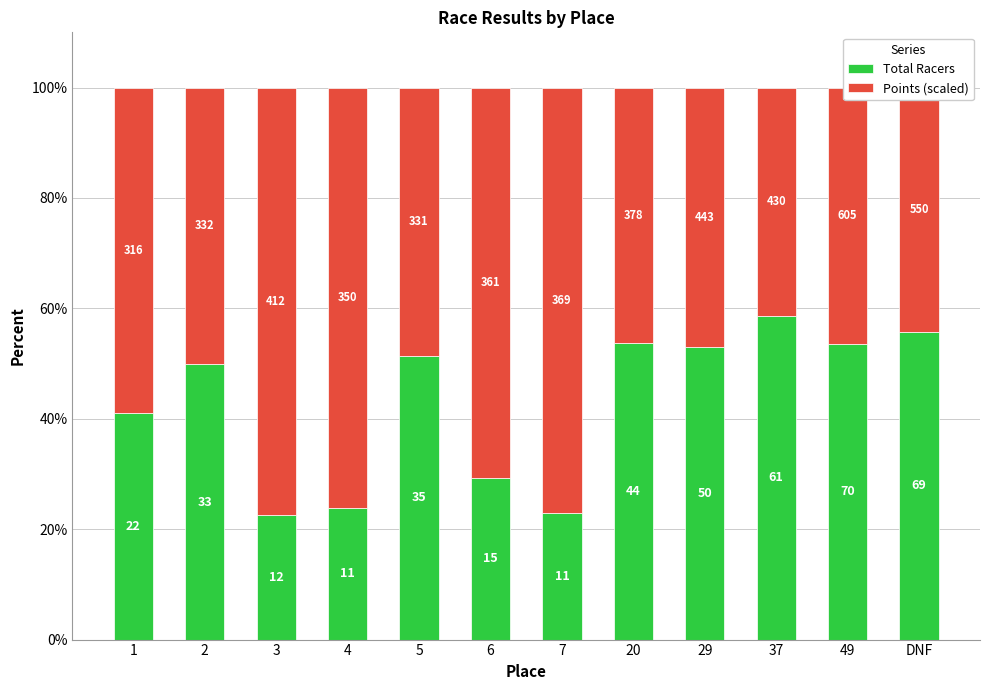

What is the label of the 2nd bar from the right?

49